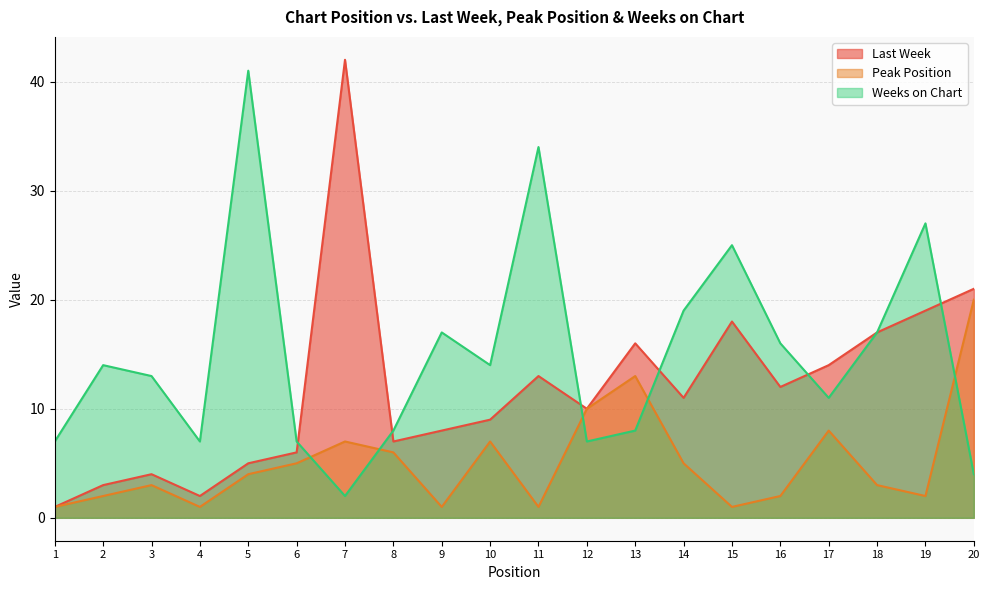

True or false: Last Week has a value of 5 at 5.

True